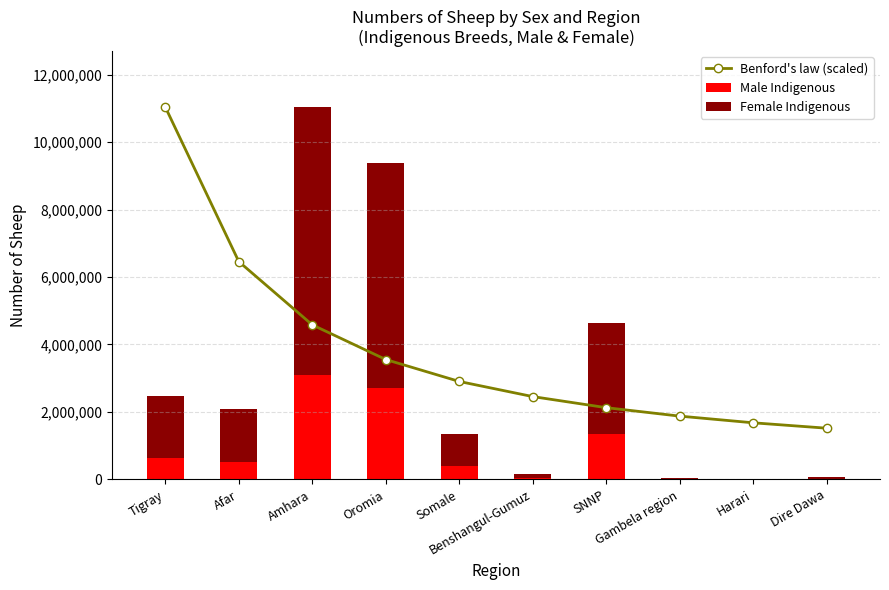

Which label corresponds to the smallest value in the chart?

Harari